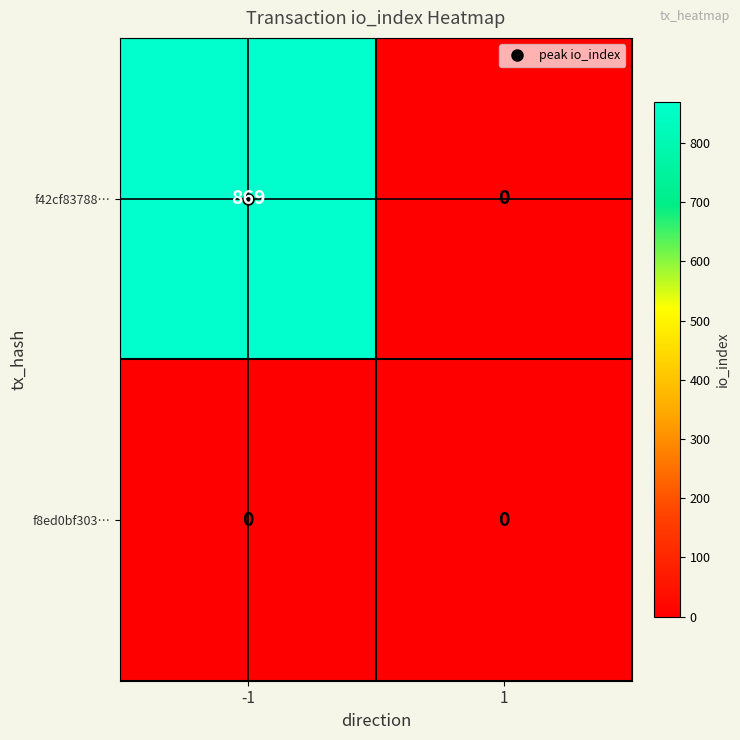

What is the sum of all f42cf83788… values?

869